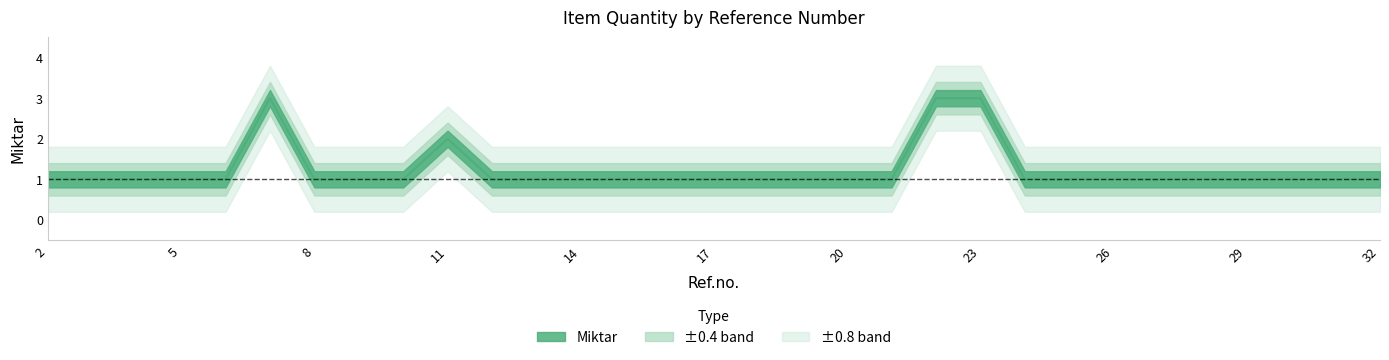

Which label corresponds to the smallest value in the chart?

2